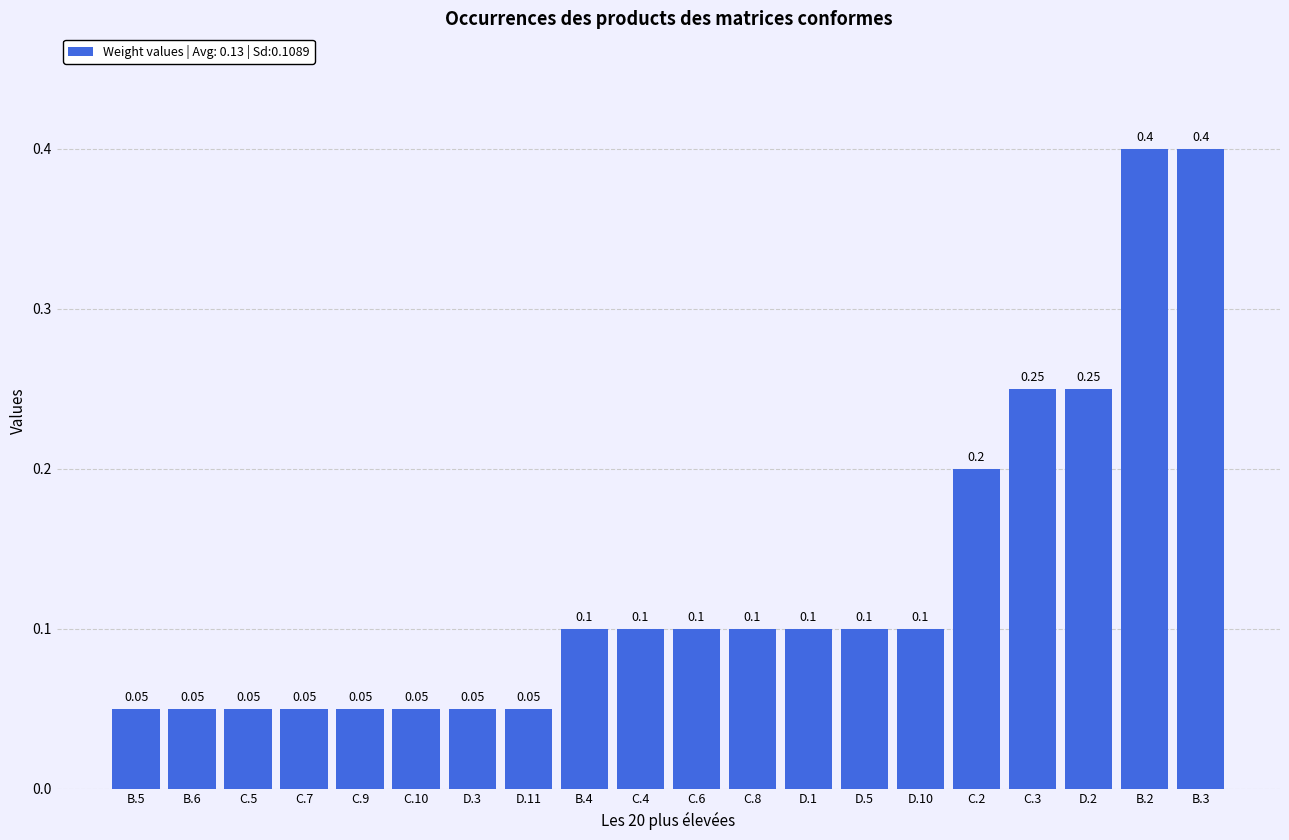

Where is the data nearest to the value 0?

B.5